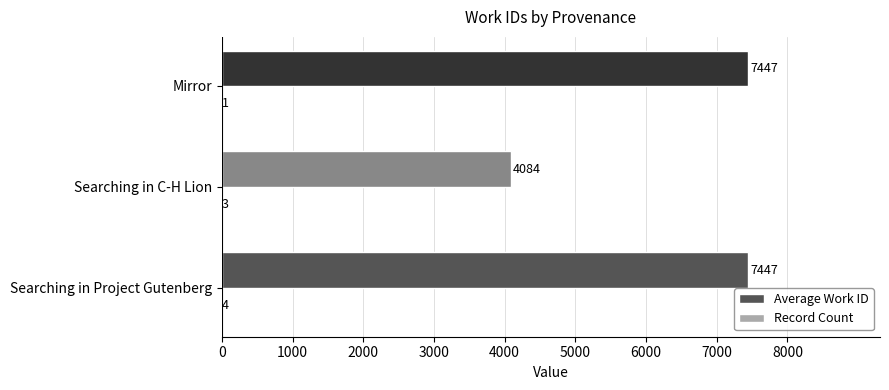

Which series has the largest total across all categories?

Average Work ID